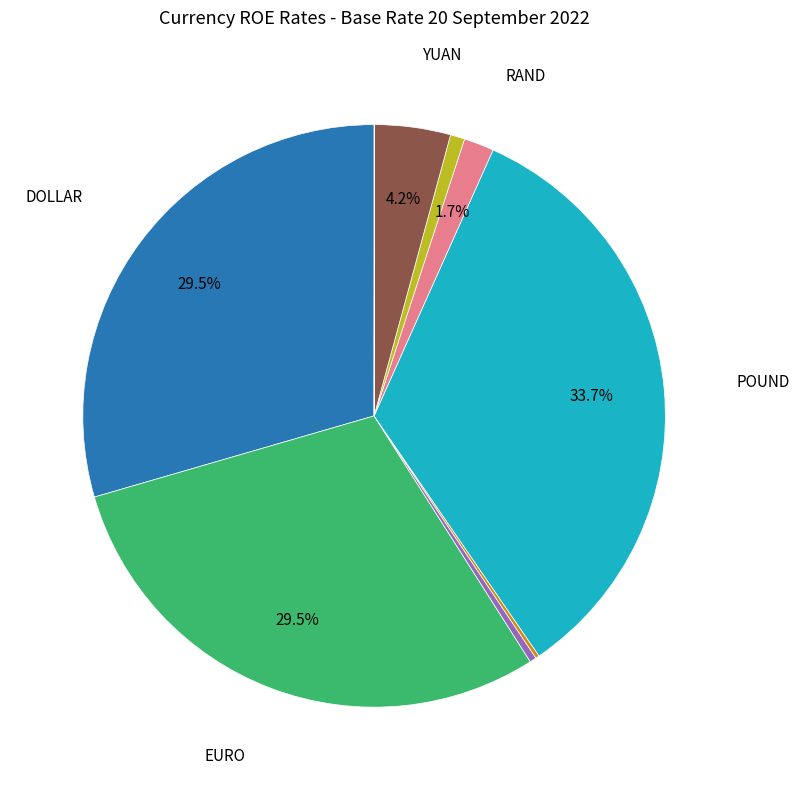

Does any single category account for the majority?

No